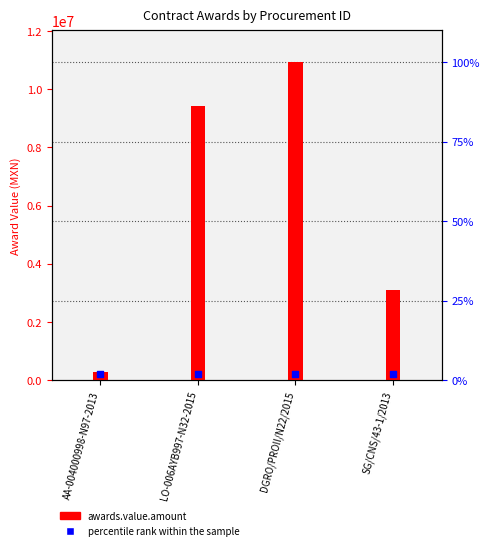

Which series contains the lowest Y value?

percentile rank within the sample